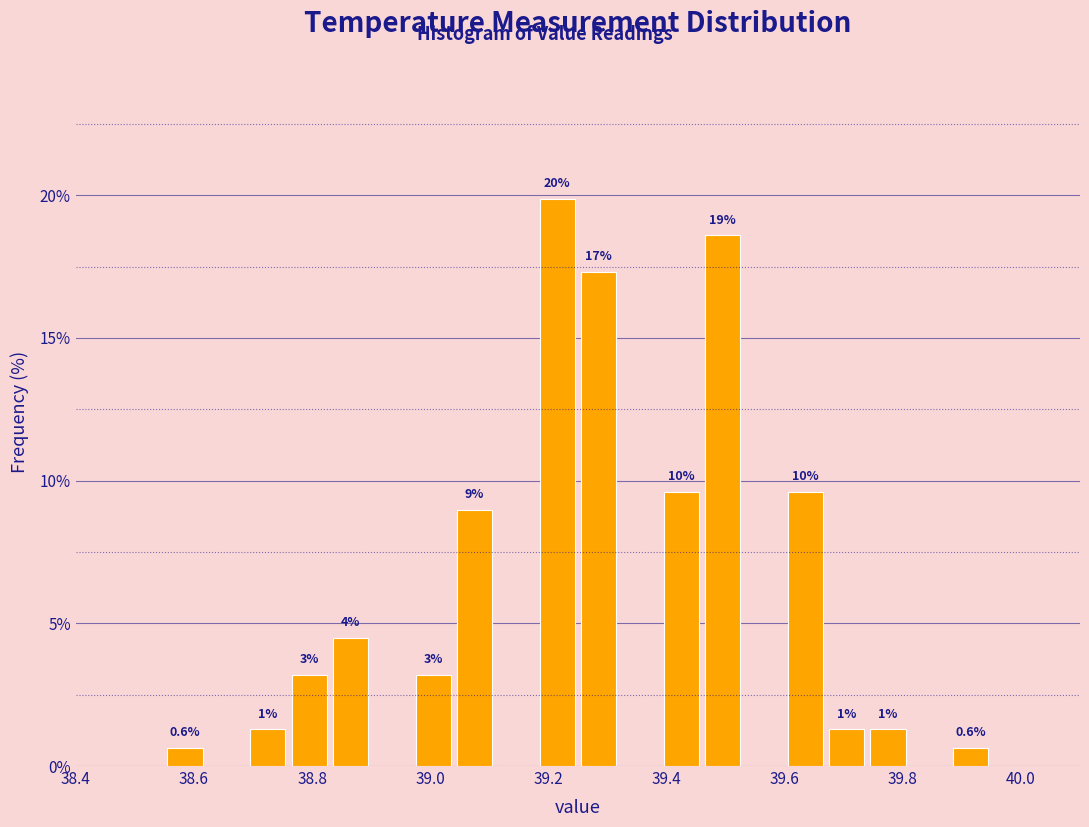

Read against the x-axis, roughly where is the centre of the tallest bar?

39.22